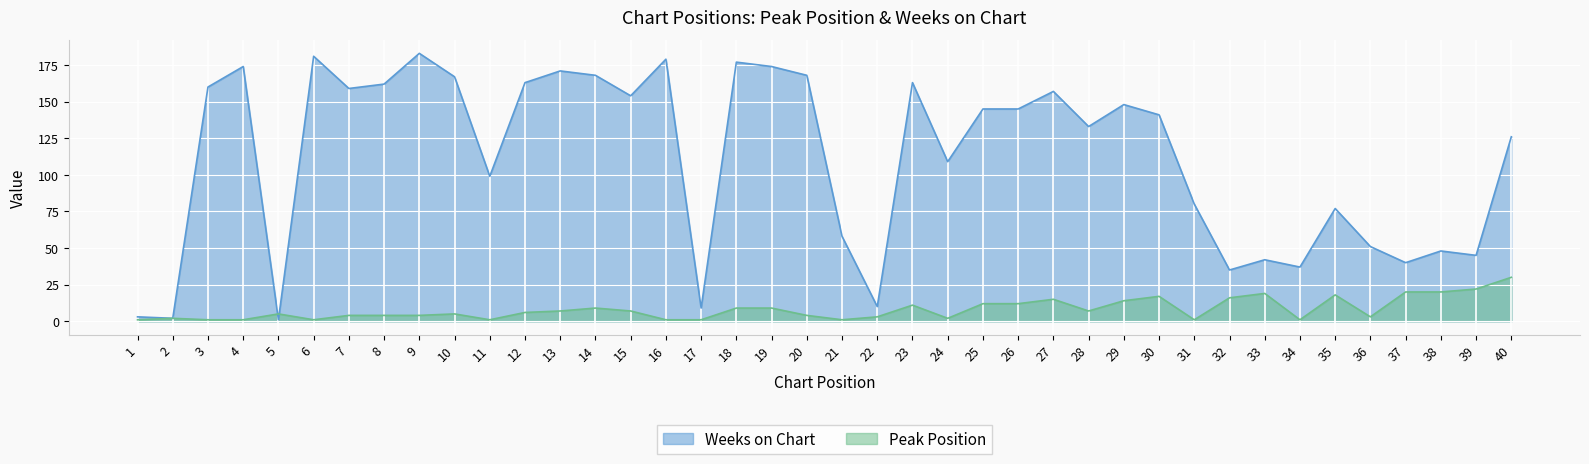

Which series has the largest range (max minus min)?

Weeks on Chart